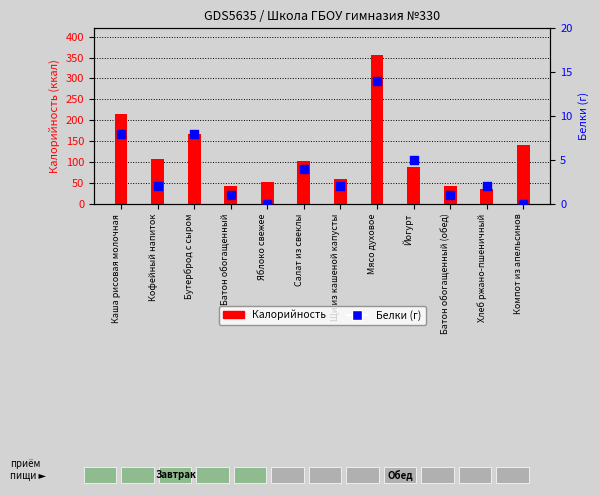

Which series has the largest Y range (max minus min)?

Калорийность